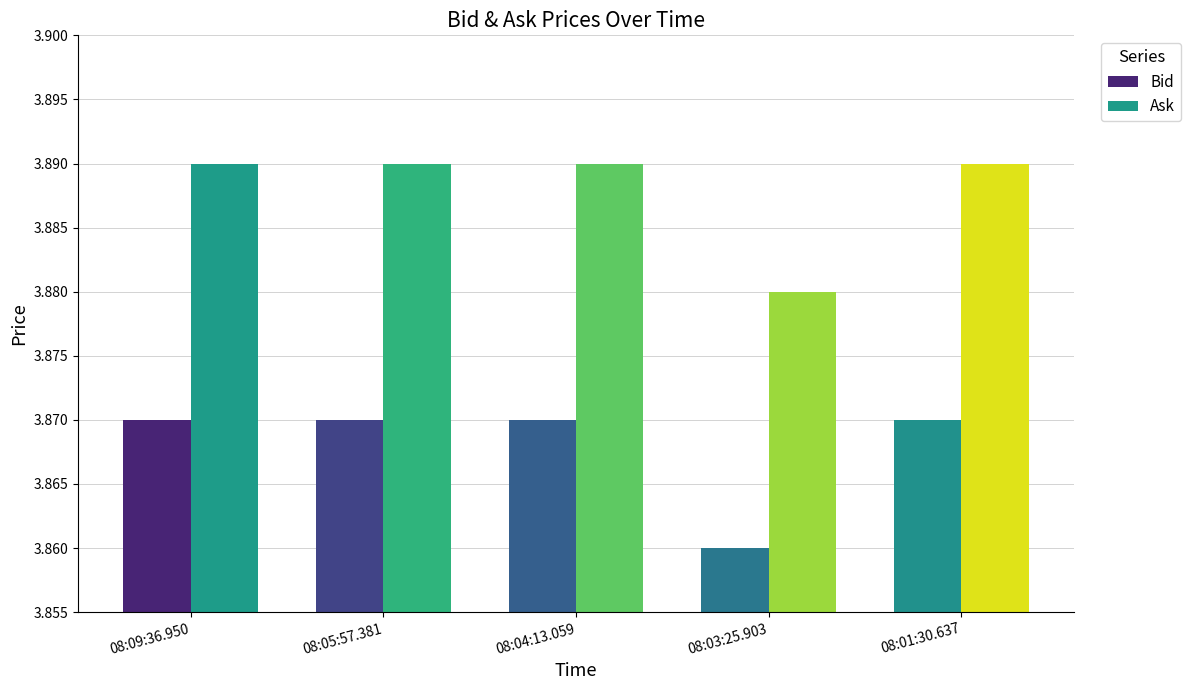

List the series in order of their overall mean, highest first.

Ask, Bid